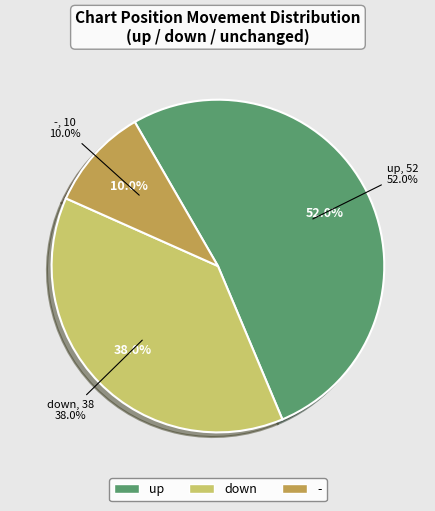

What is the ratio of the value at down to the value at -?

3.8